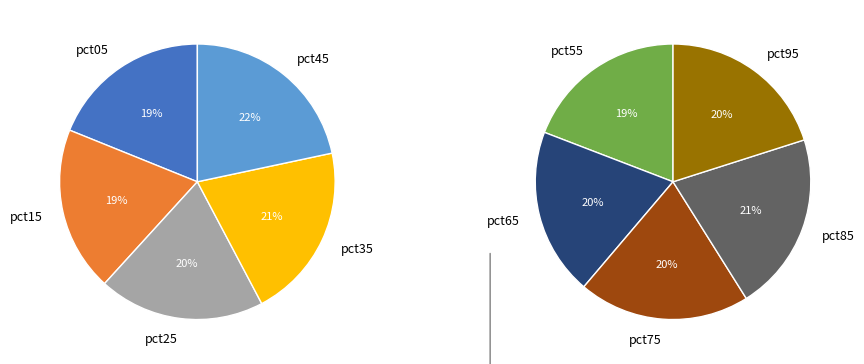

Which slice is the largest?

pct85